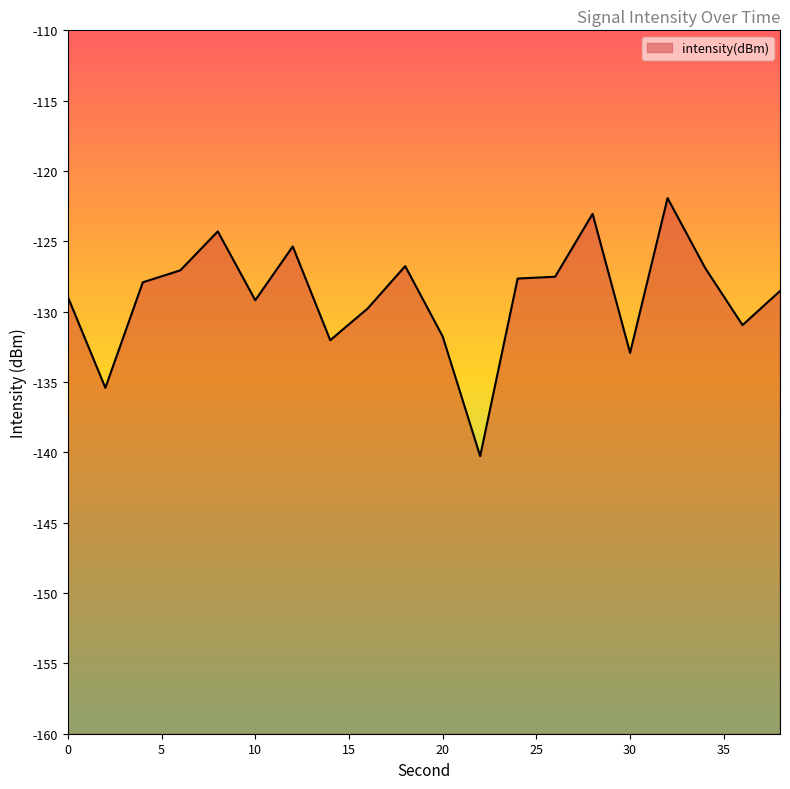

Where does the data first go above -127?

8